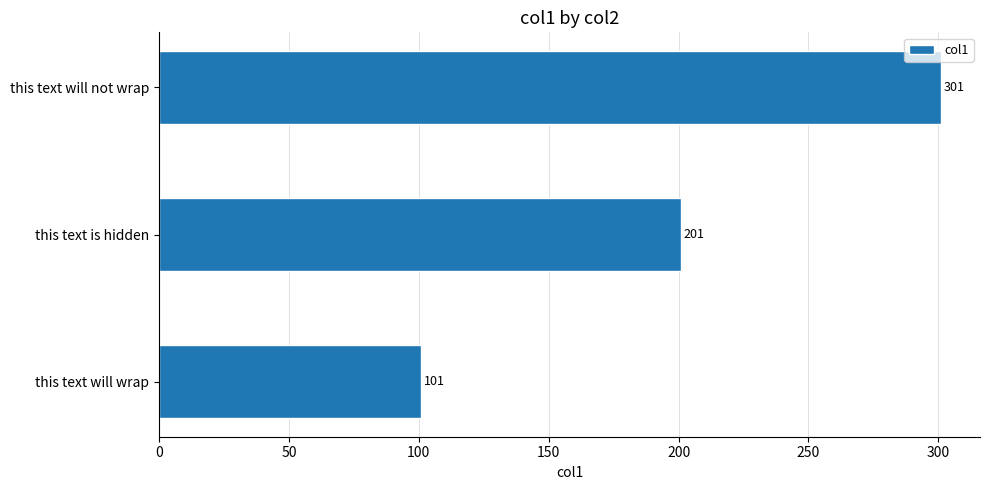

What value does the data have at this text is hidden?

201